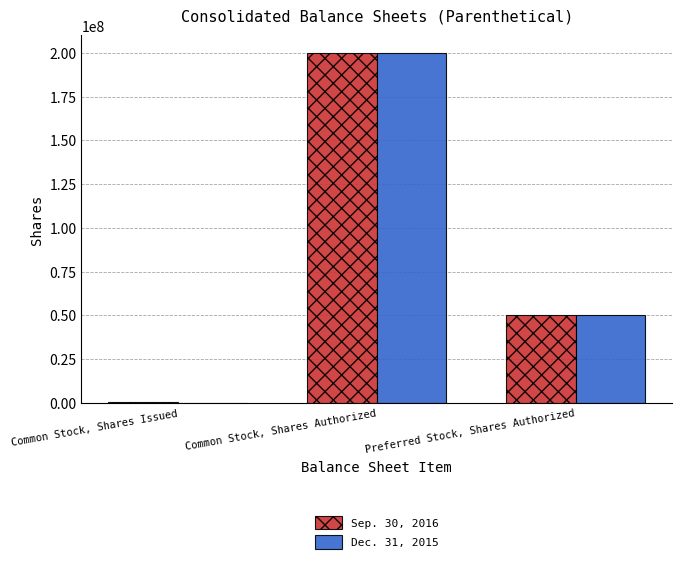

Reading left to right, what are all the values shown in this chart?

Sep. 30, 2016: 643671	200000000	50000000
Dec. 31, 2015: 20000	200000000	50000000